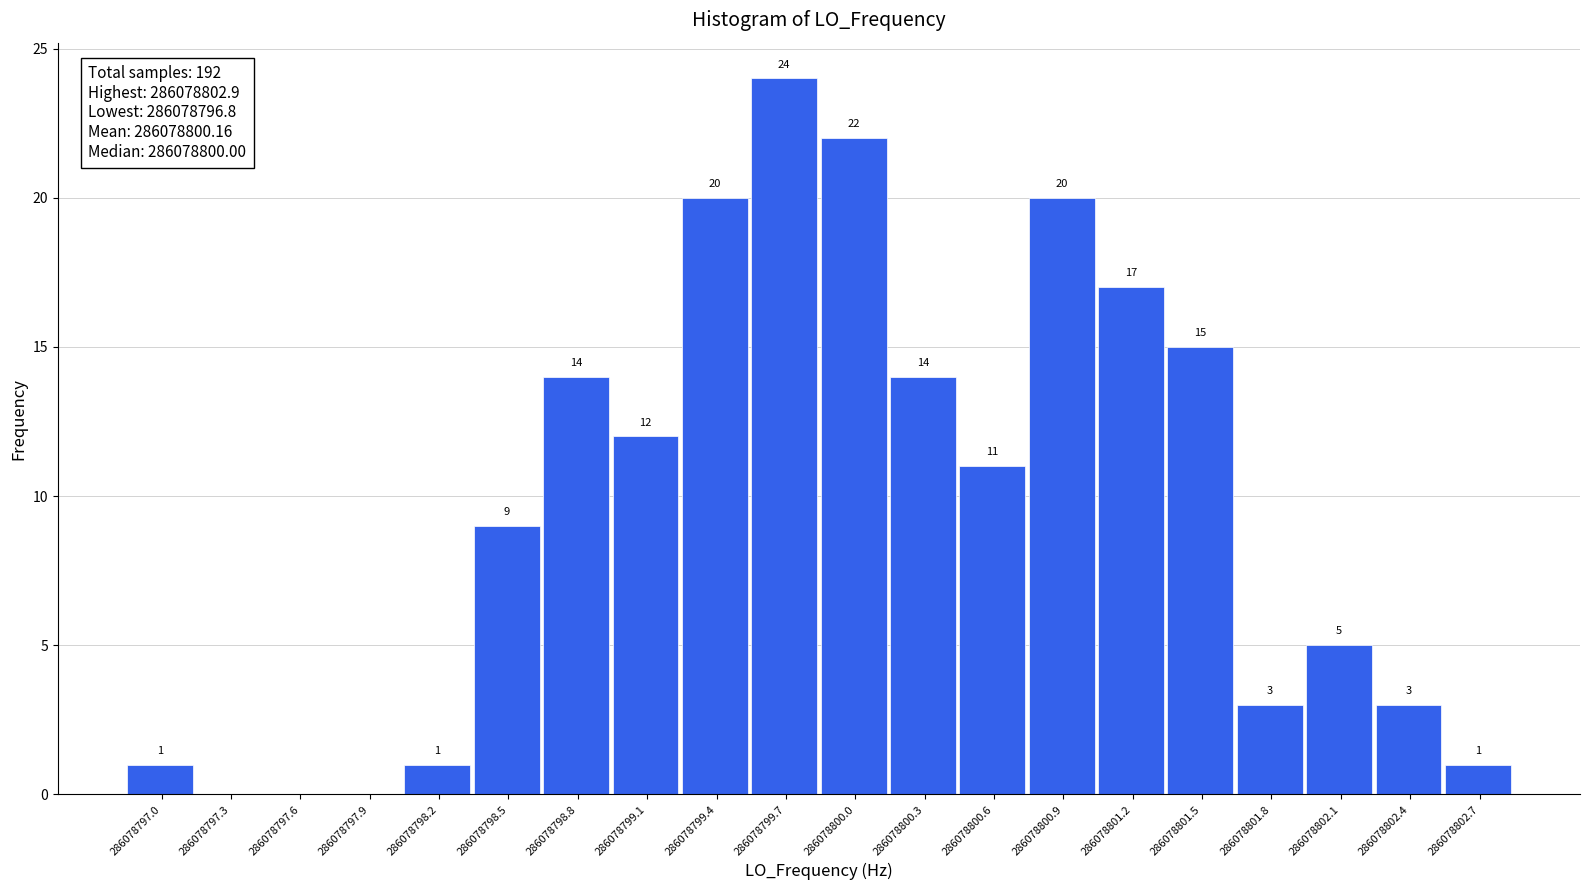

Reading left to right, what are all the values shown in this chart?

286078797.0=1	286078797.3=0	286078797.6=0	286078797.9=0	286078798.2=1	286078798.5=9	286078798.8=14	286078799.1=12	286078799.4=20	286078799.7=24	286078800.0=22	286078800.3=14	286078800.6=11	286078800.9=20	286078801.2=17	286078801.5=15	286078801.8=3	286078802.1=5	286078802.4=3	286078802.7=1